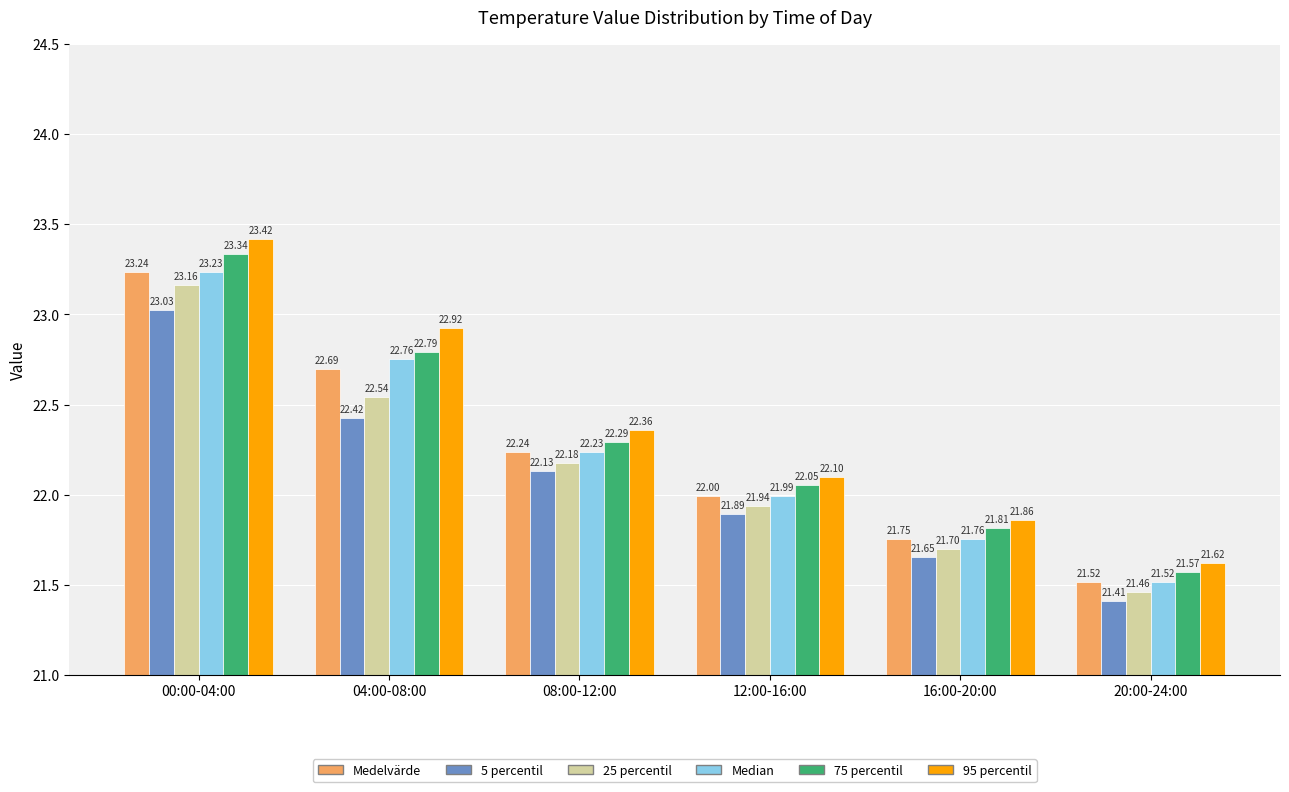

What is the total value across all series at 16:00-20:00?

130.5